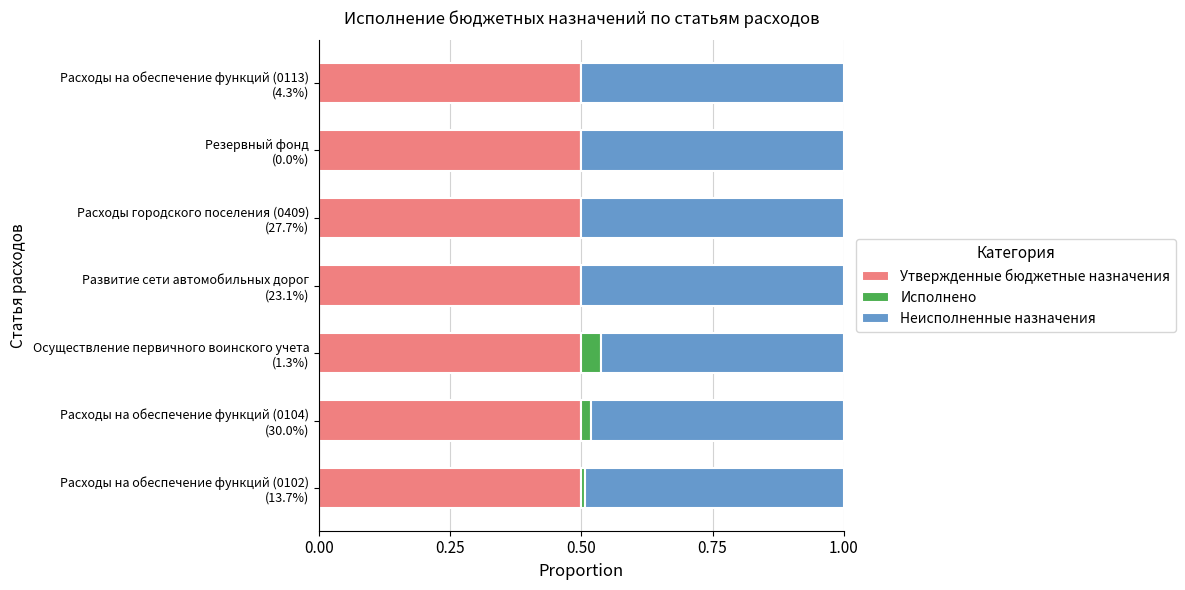

How many series are shown in this chart?

3